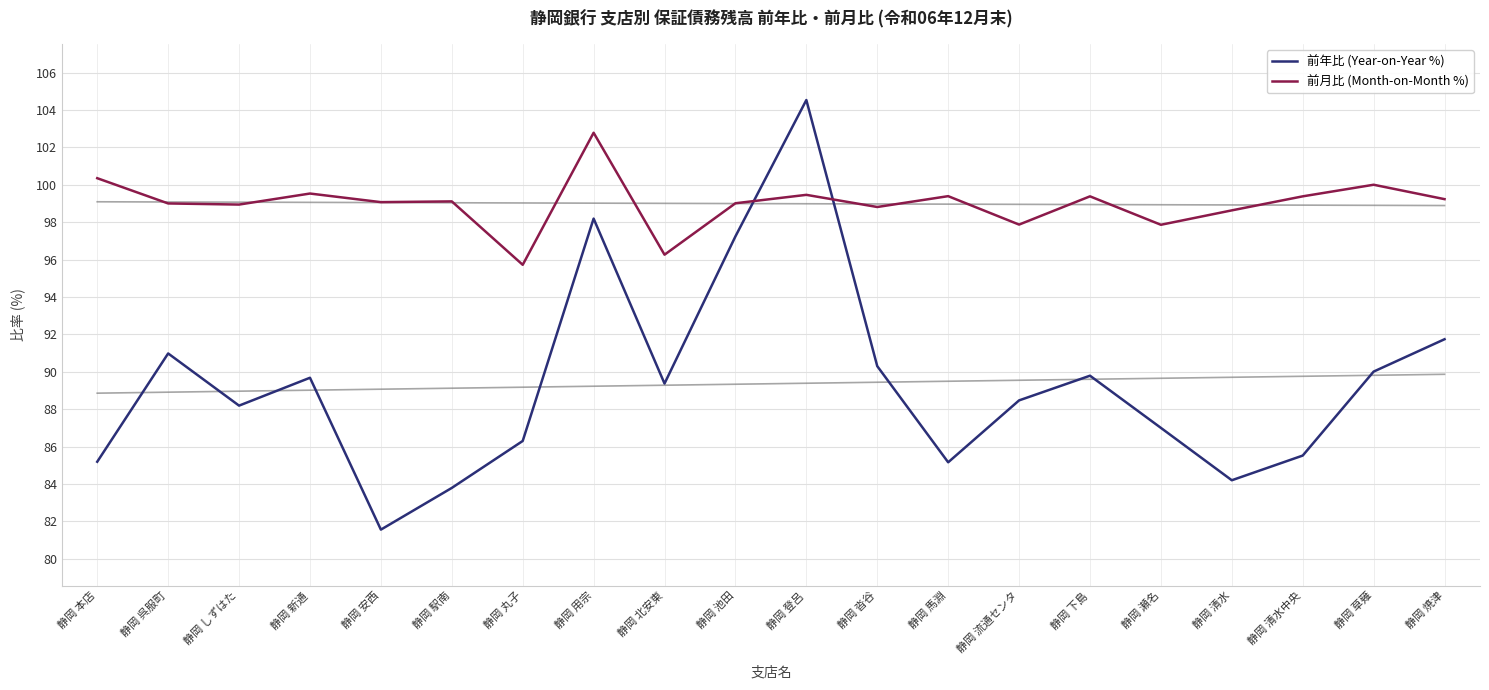

What is the difference between the 前月比 (Month-on-Month %) values at 静岡 清水 and 静岡 馬淵?

0.8